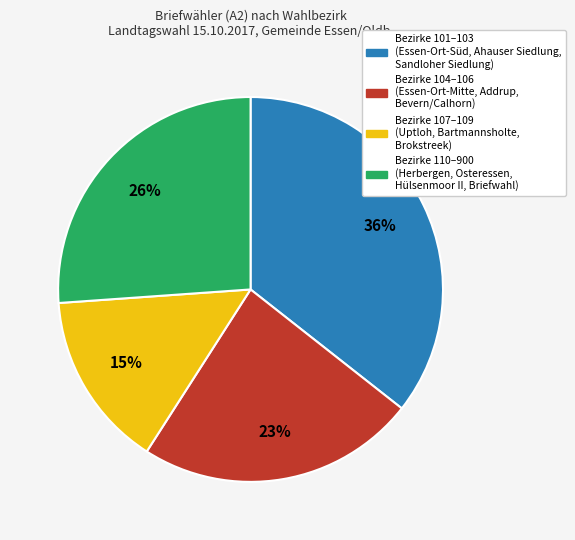

Is there any slice that represents more than half of the pie?

No